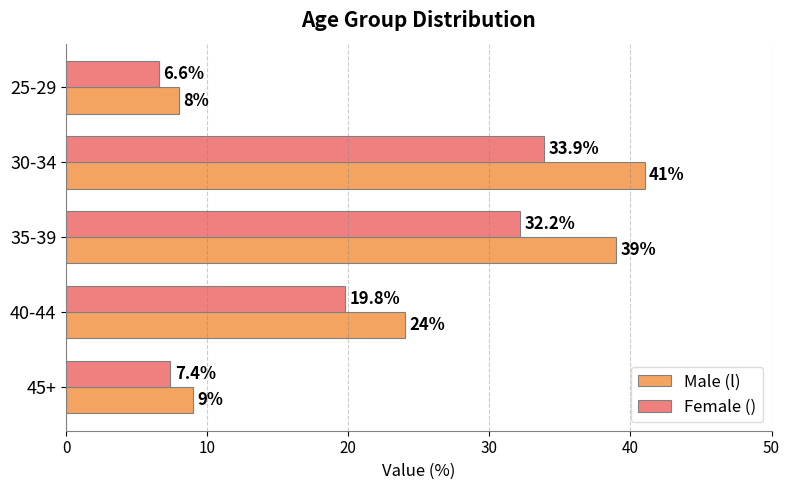

What is the sum of all Female () values?

99.9